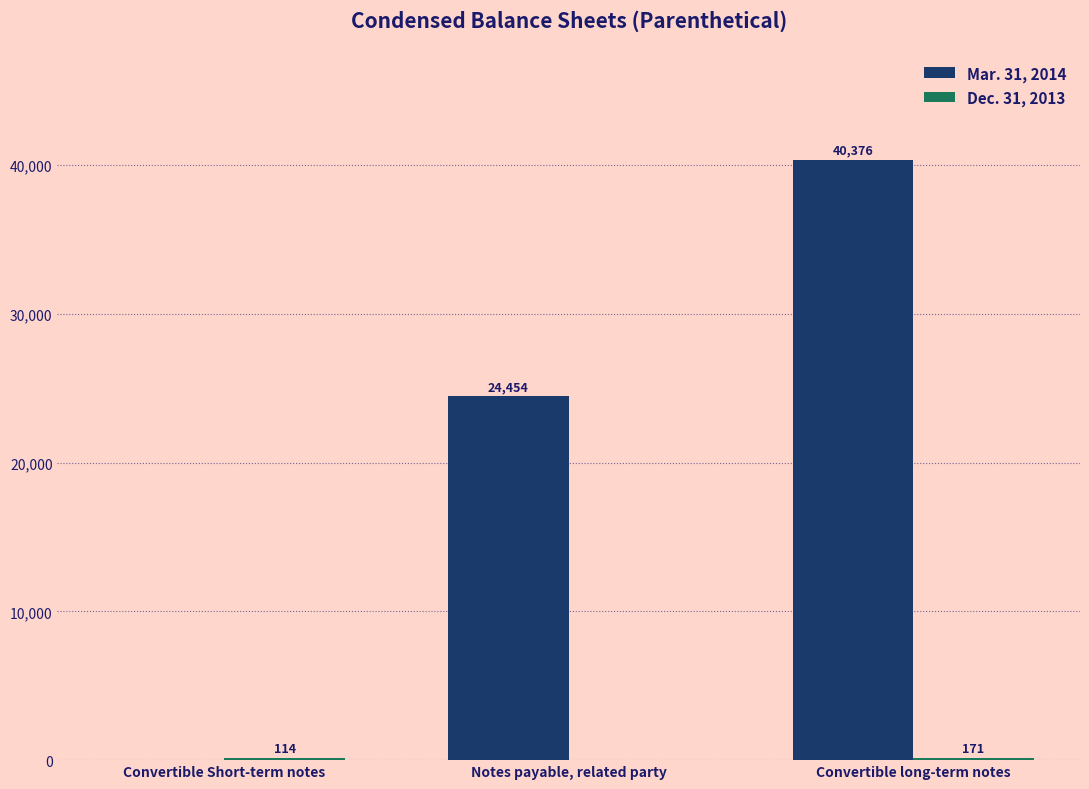

What is the greatest value displayed?

40376